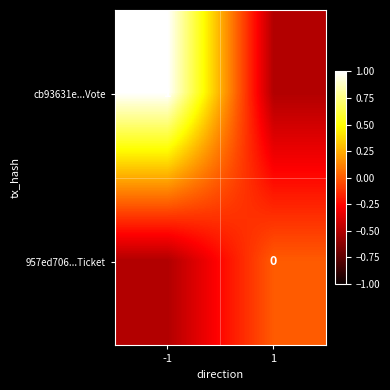

What is the minimum value shown in the chart?

-0.5